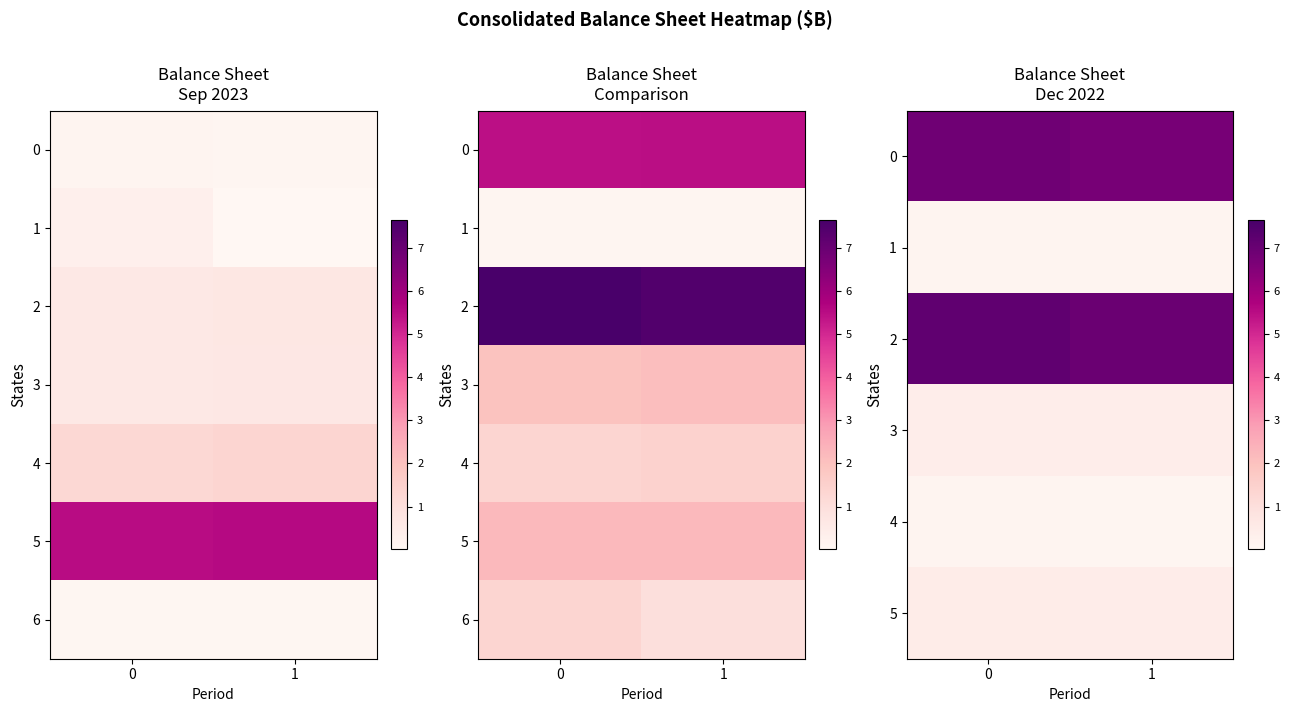

The value of 6 at 1 is 0.5. True or false?

False